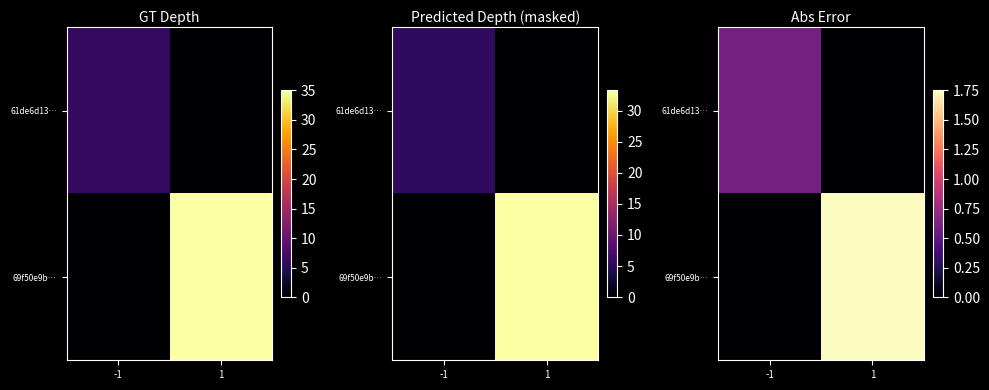

List the labels in order of 69f50e9b… value, largest first.

1, -1